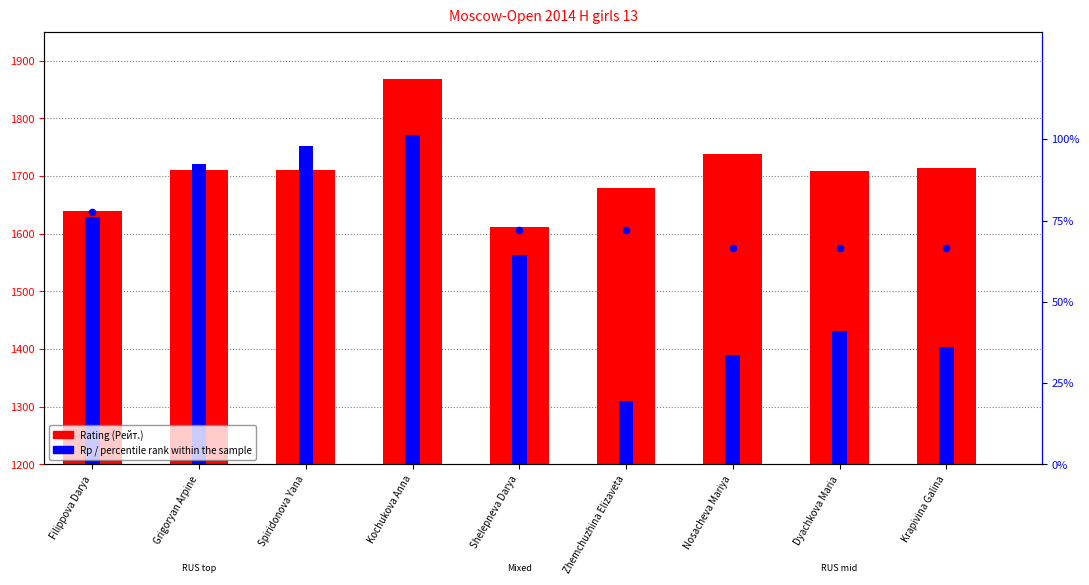

Is the value of percentile rank within the sample at Kochukova Anna greater than the value of Rp at Shelepneva Darya?

No